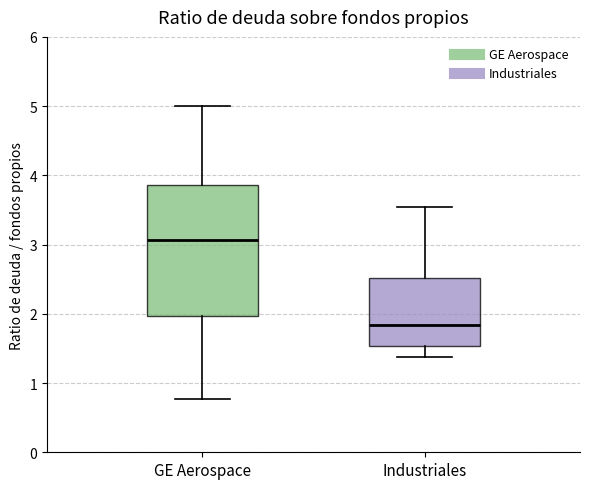

Reading left to right, read every box against the y-axis: the position of its median line, the range the box covers, and the ends of its whiskers. The values are not printed on the chart, so give them approximately, as read against the axis.

GE Aerospace: median 3.1, box 2.0 to 3.9, whiskers 0.8 to 5.0
Industriales: median 1.8, box 1.5 to 2.5, whiskers 1.4 to 3.5